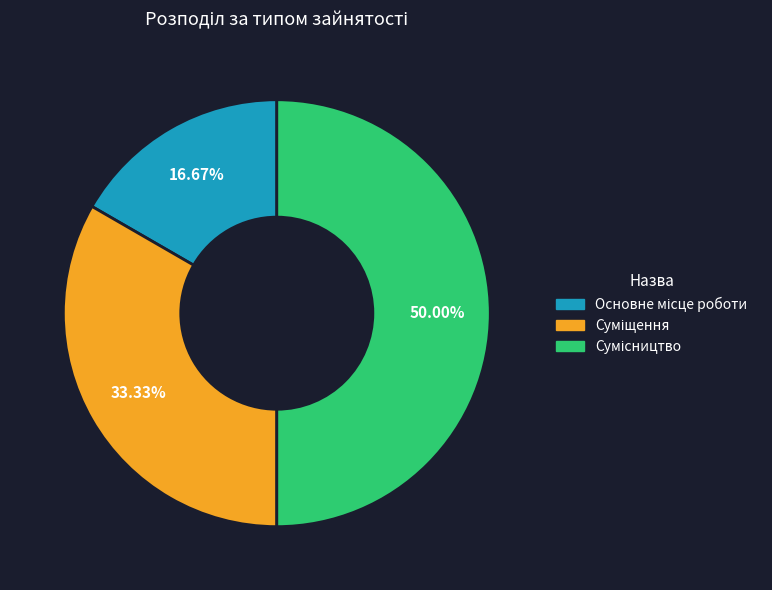

How many segments does this pie chart have?

3